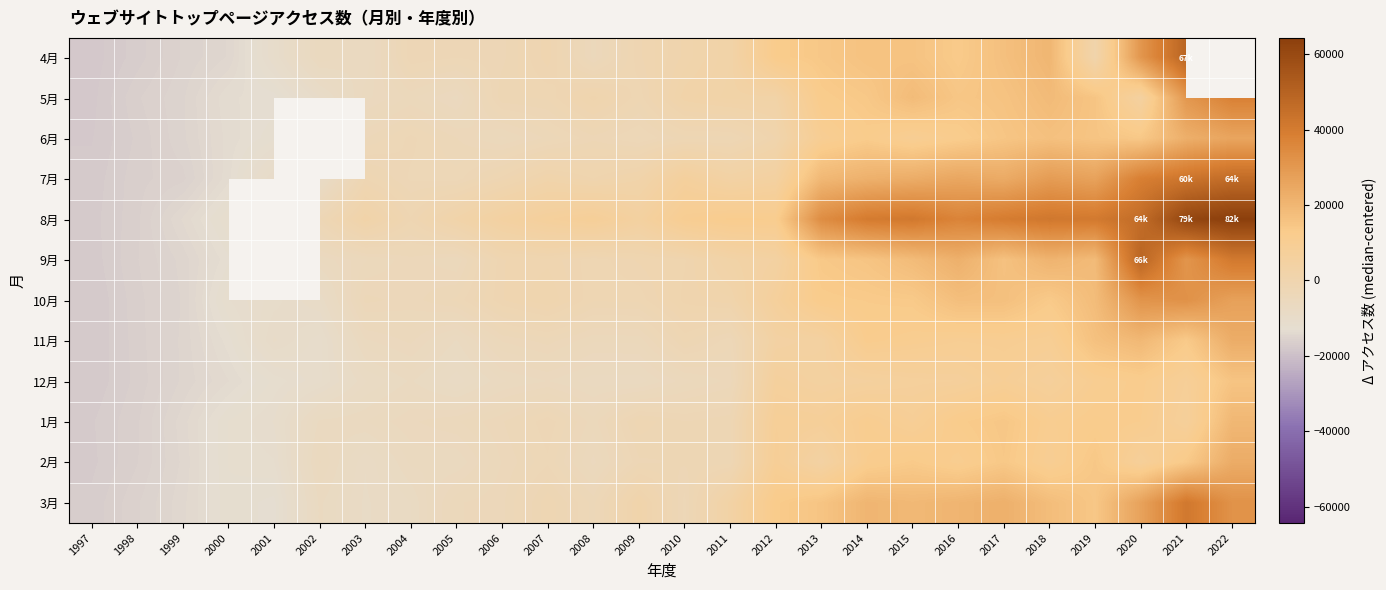

Between 2003 and 2007, which is larger?

2007